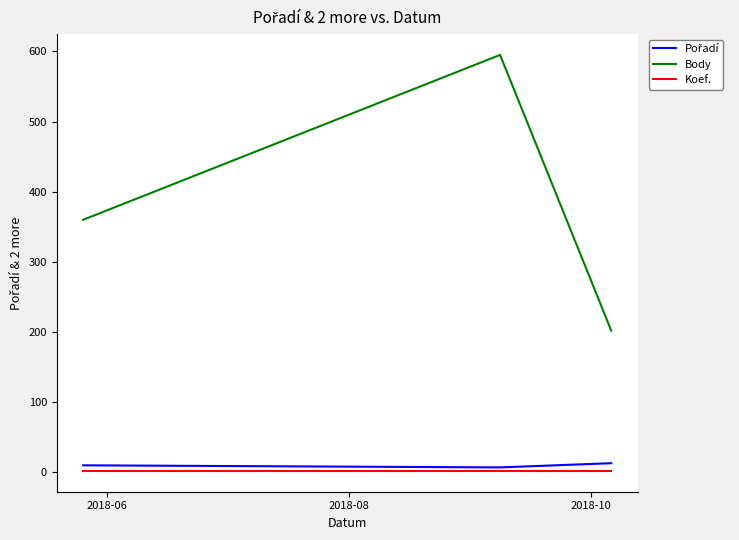

Which series has the largest total across all categories?

Body